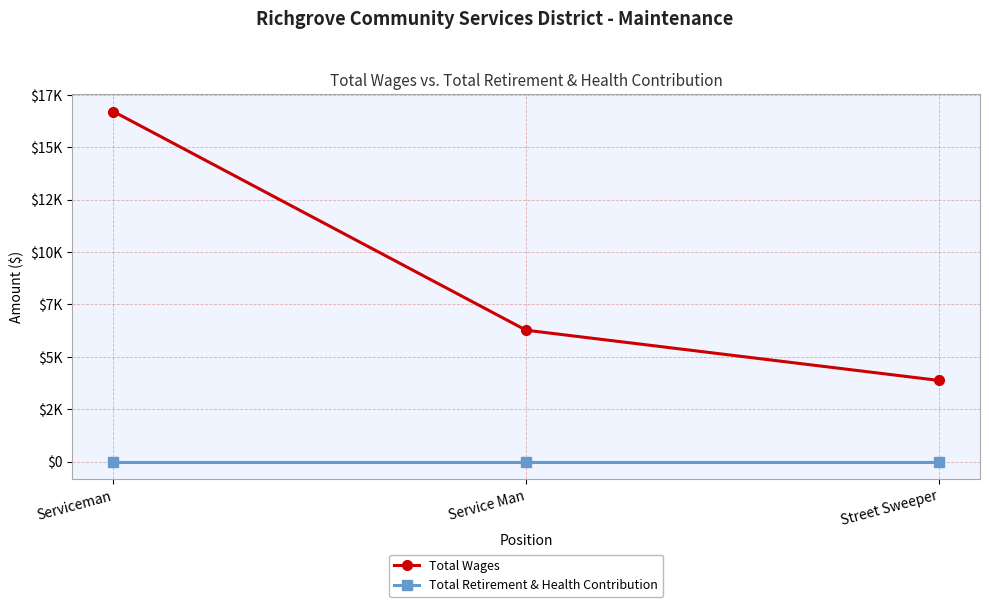

At which category is the sum across all series the highest?

Serviceman